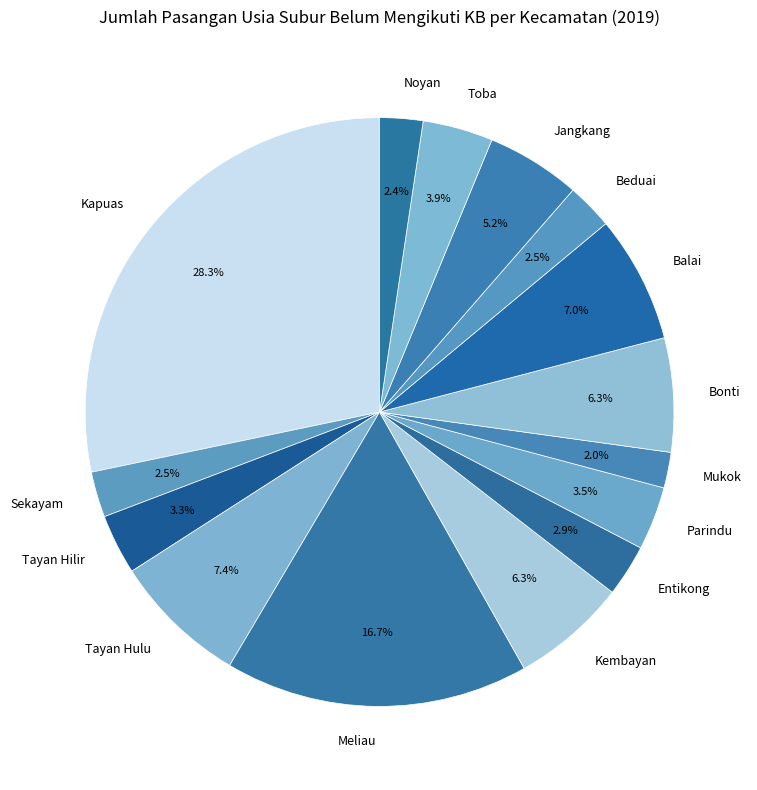

Which slice is the largest?

Kapuas